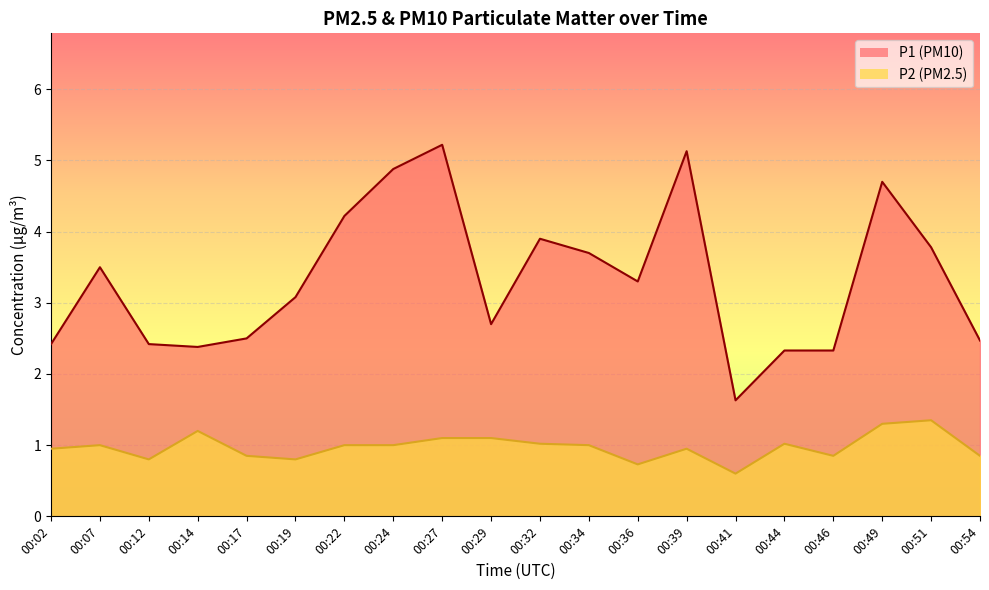

True or false: P1 has more than 0 points higher than both neighbors.

True